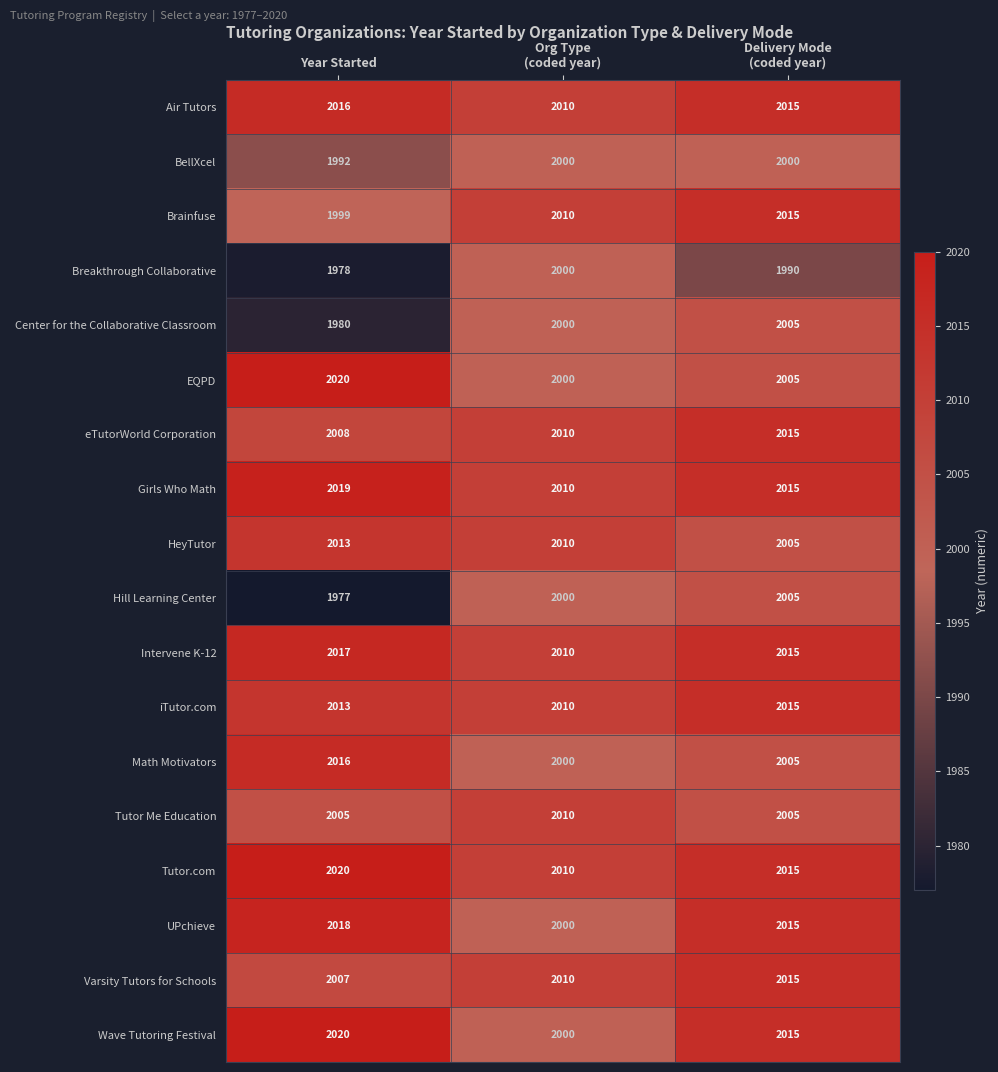

At which category does the chart reach its peak across all series?

Year Started